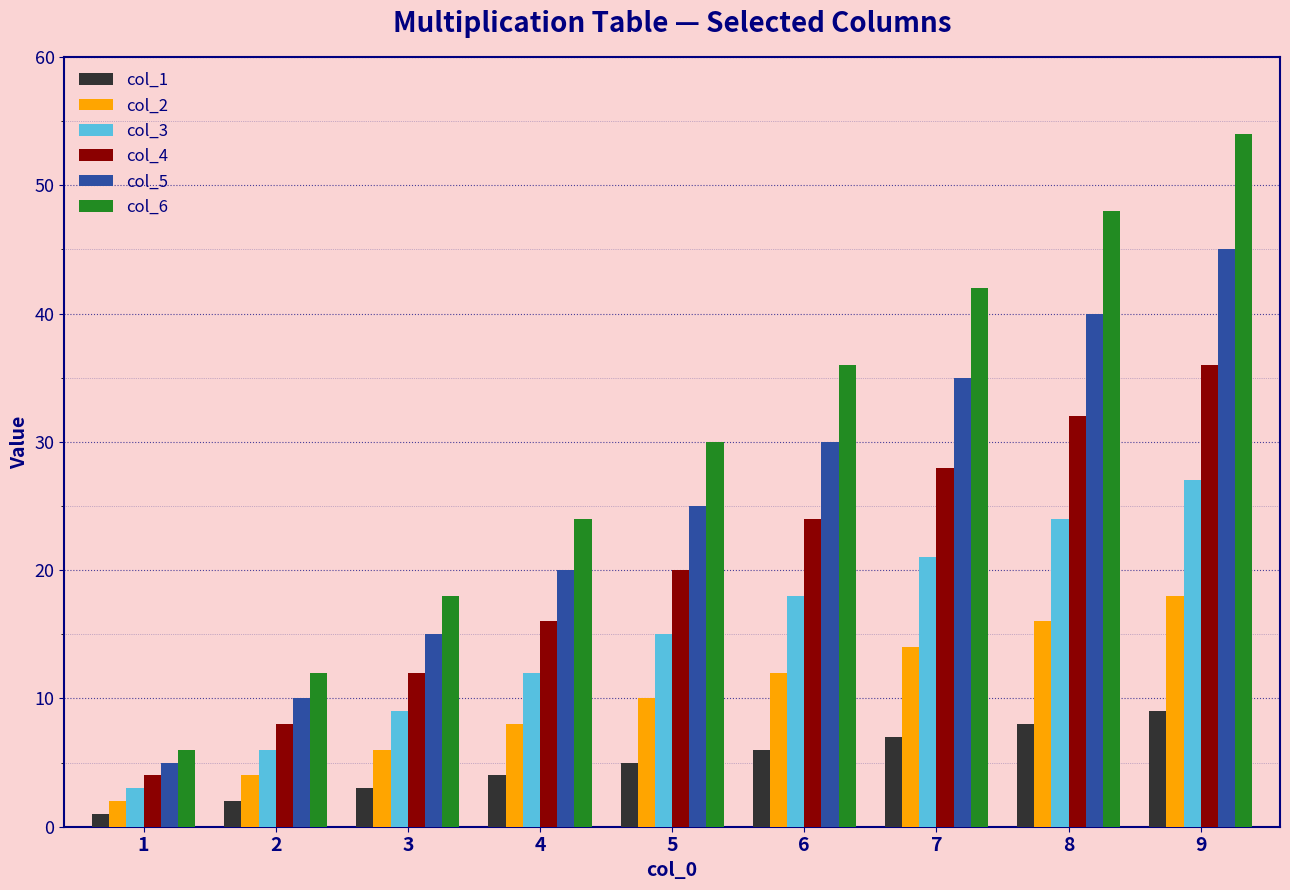

At which label is col_2 closest to 10?

5